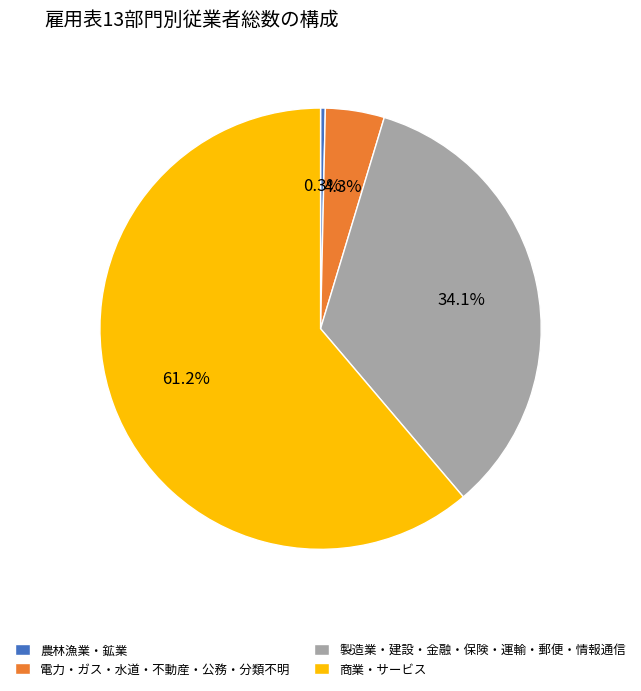

Rank the categories by value from lowest to highest.

農林漁業・鉱業, 電力・ガス・水道・不動産・公務・分類不明, 製造業・建設・金融・保険・運輸・郵便・情報通信, 商業・サービス